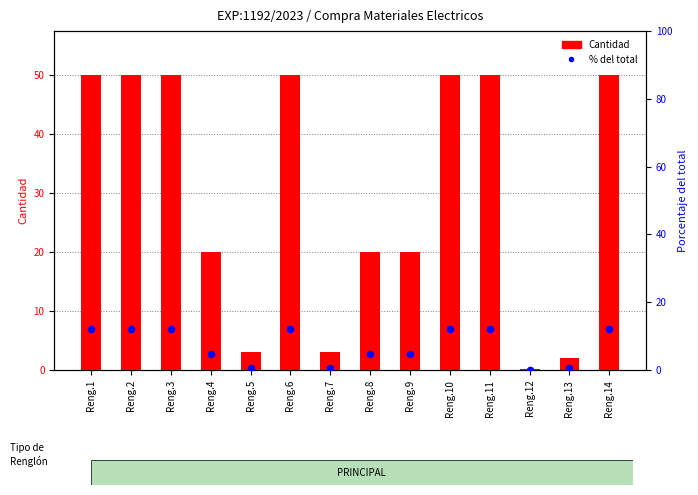

At how many categories does at least one series exceed 21?

7